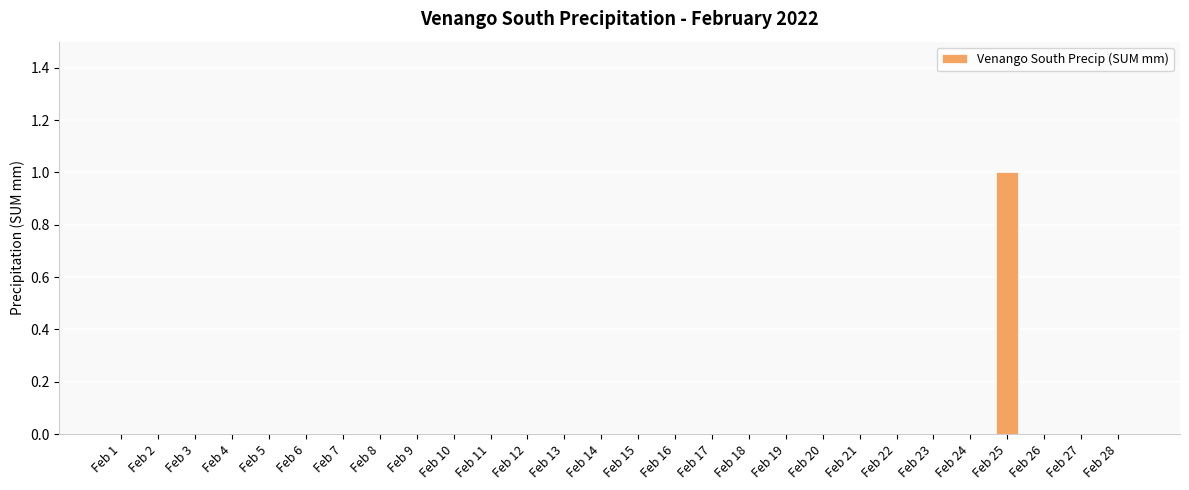

Count the values in the range 0 to 1.

28